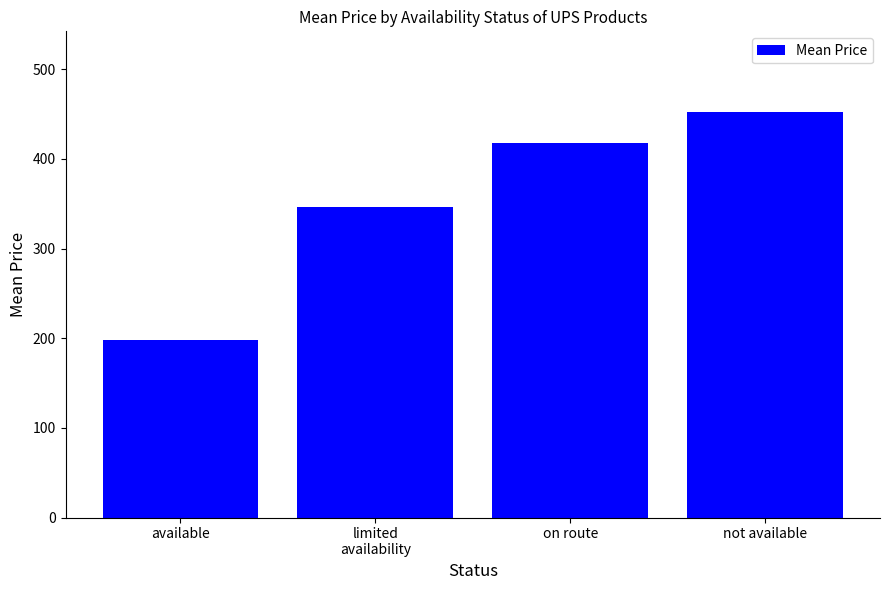

At which category does the chart reach its peak across all series?

not available